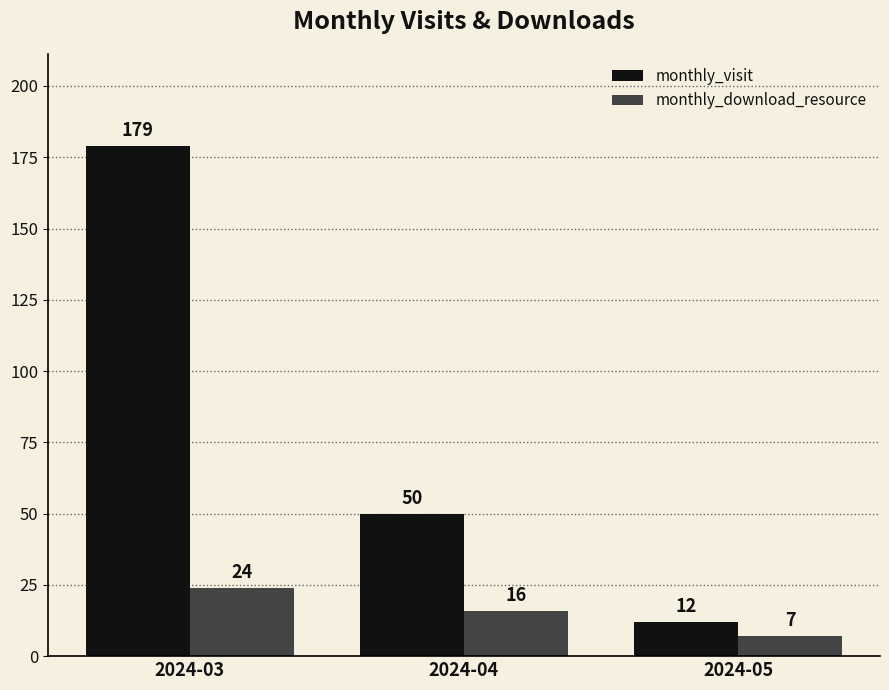

Count the monthly_visit values in the range 12 to 179.

3